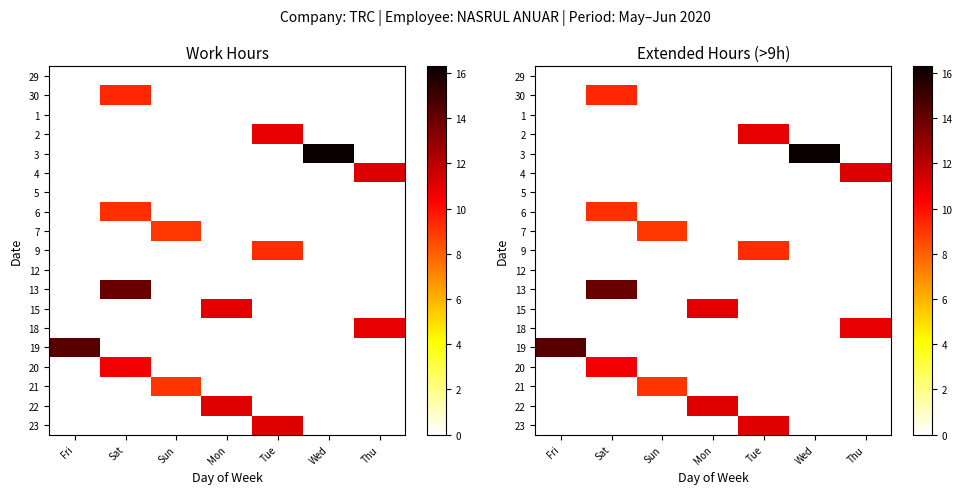

At which label does 3 reach its peak?

Wed